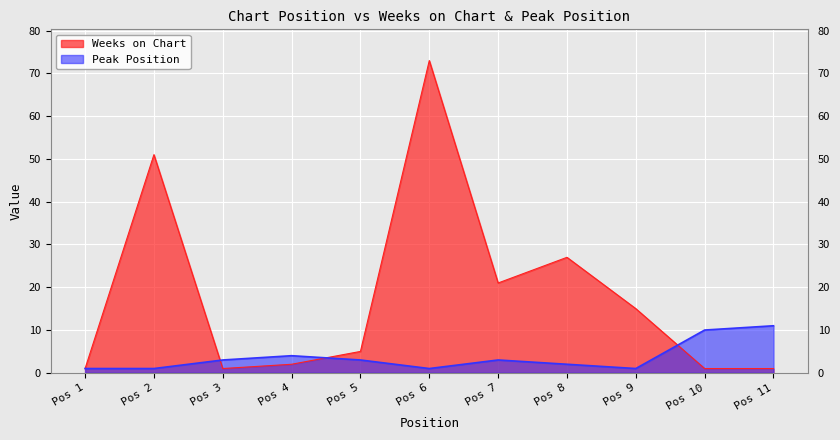

Between Pos 5 and Pos 10, which series saw the biggest shift?

Peak Position